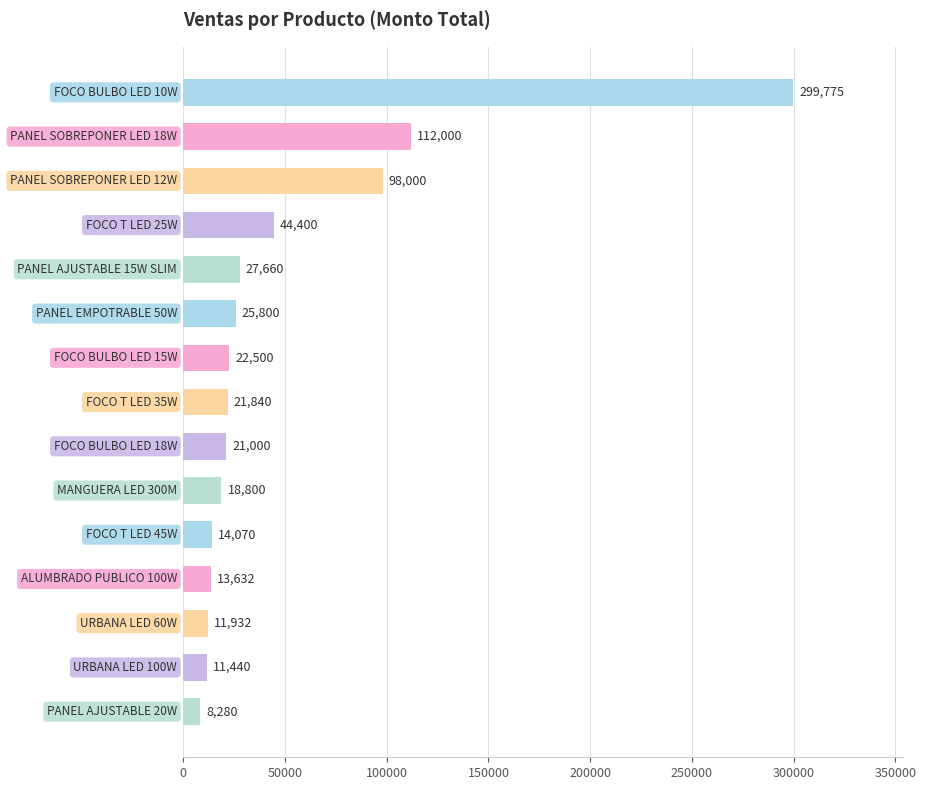

What is the difference between the maximum and minimum values?

291495